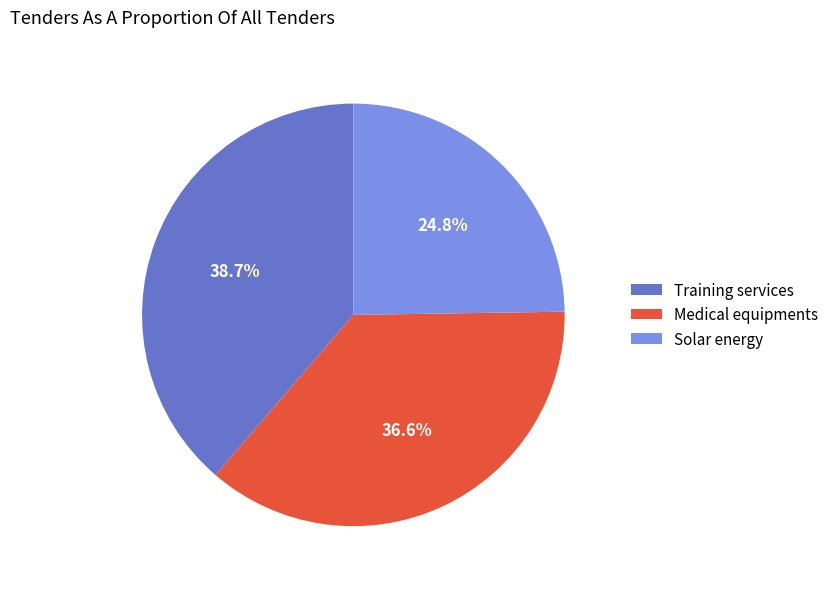

Is there a majority slice in this chart?

No